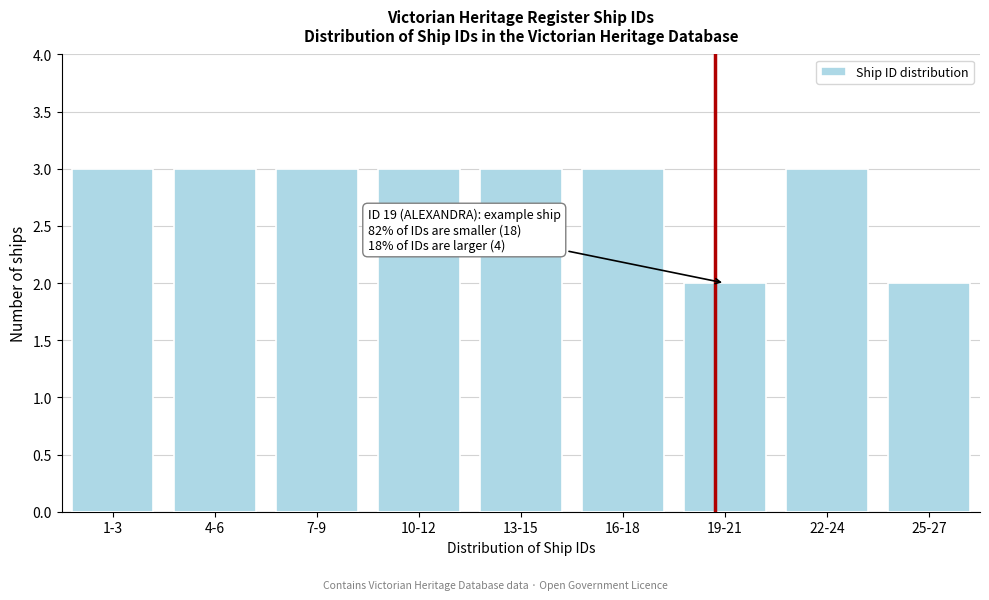

Reading left to right, transcribe all the data shown in this chart.

1-3=3	4-6=3	7-9=3	10-12=3	13-15=3	16-18=3	19-21=2	22-24=3	25-27=2